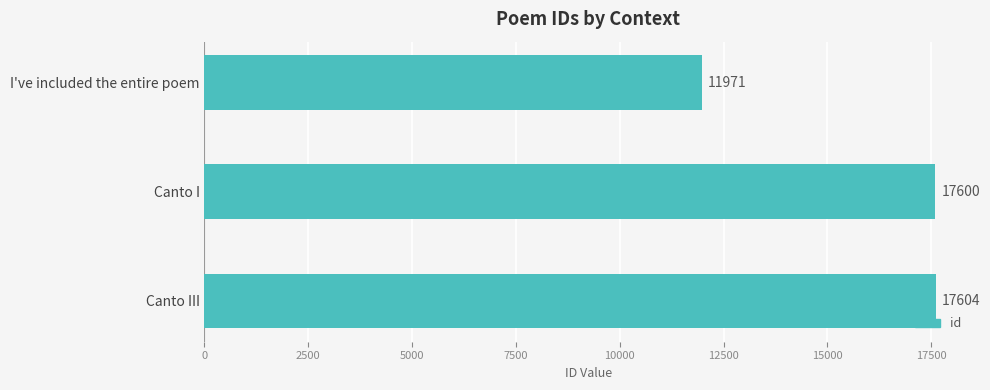

True or false: the data shows 6552 at Canto I.

False